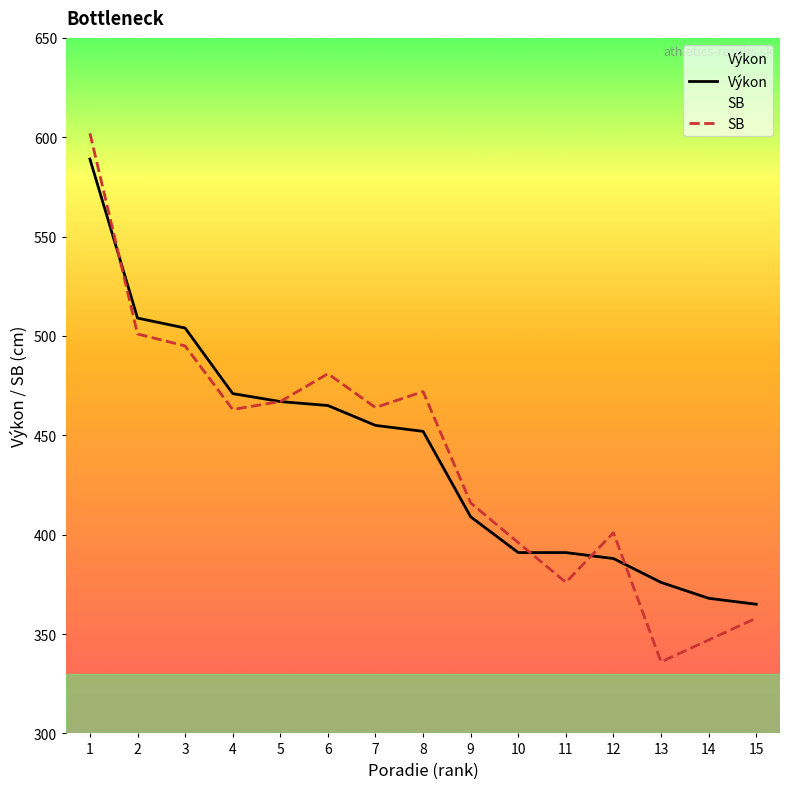

At which category does the chart reach its minimum across all series?

15